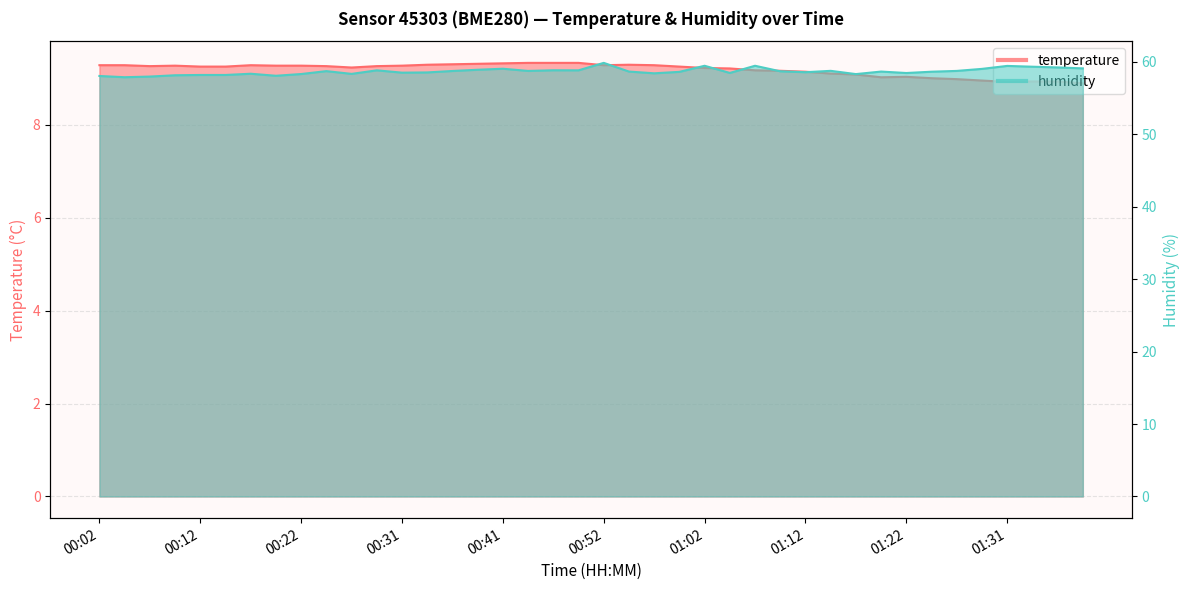

At which label does humidity reach its minimum?

00:04